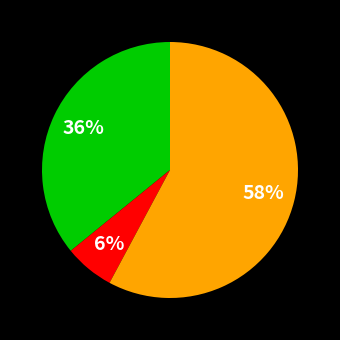

To the nearest percent, what is the average slice percentage?

33%